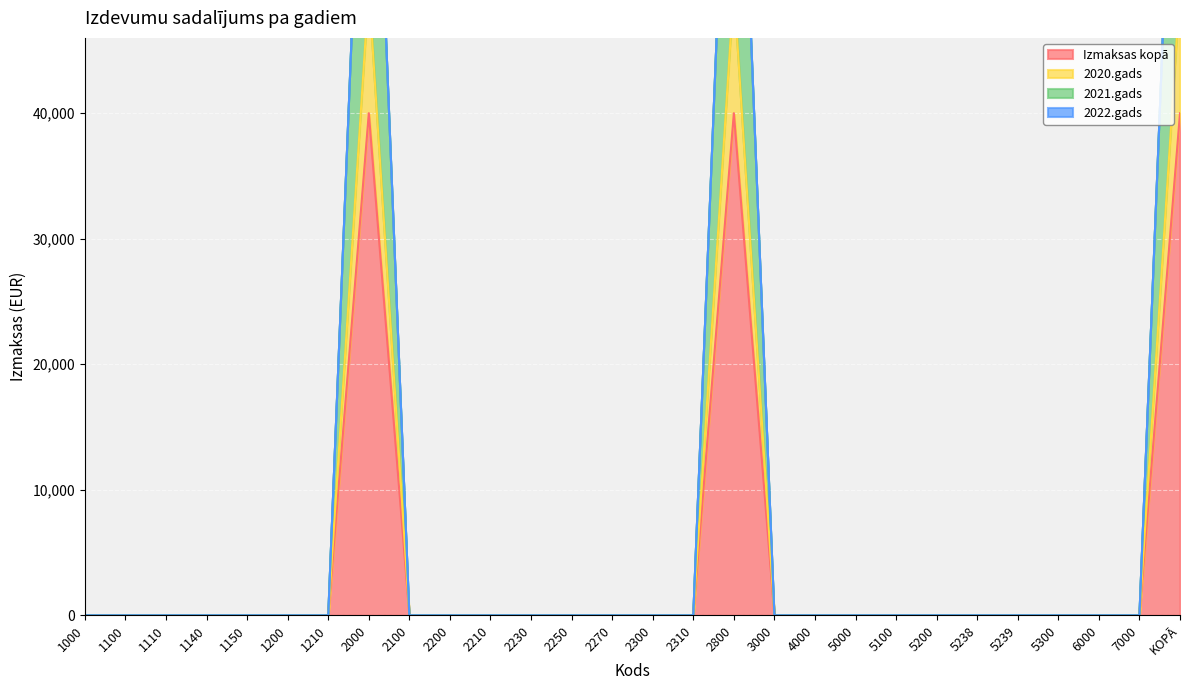

Which category has the highest value across all series?

2000